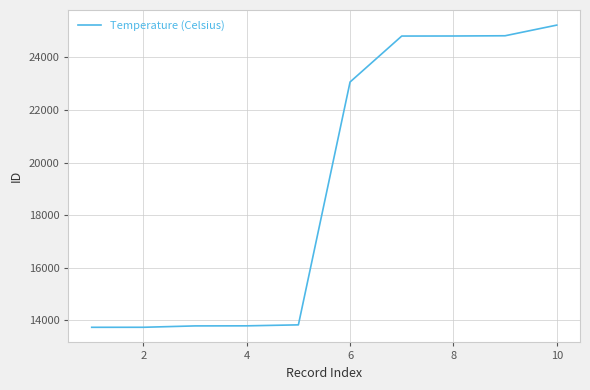

What is the smallest value displayed?

13740